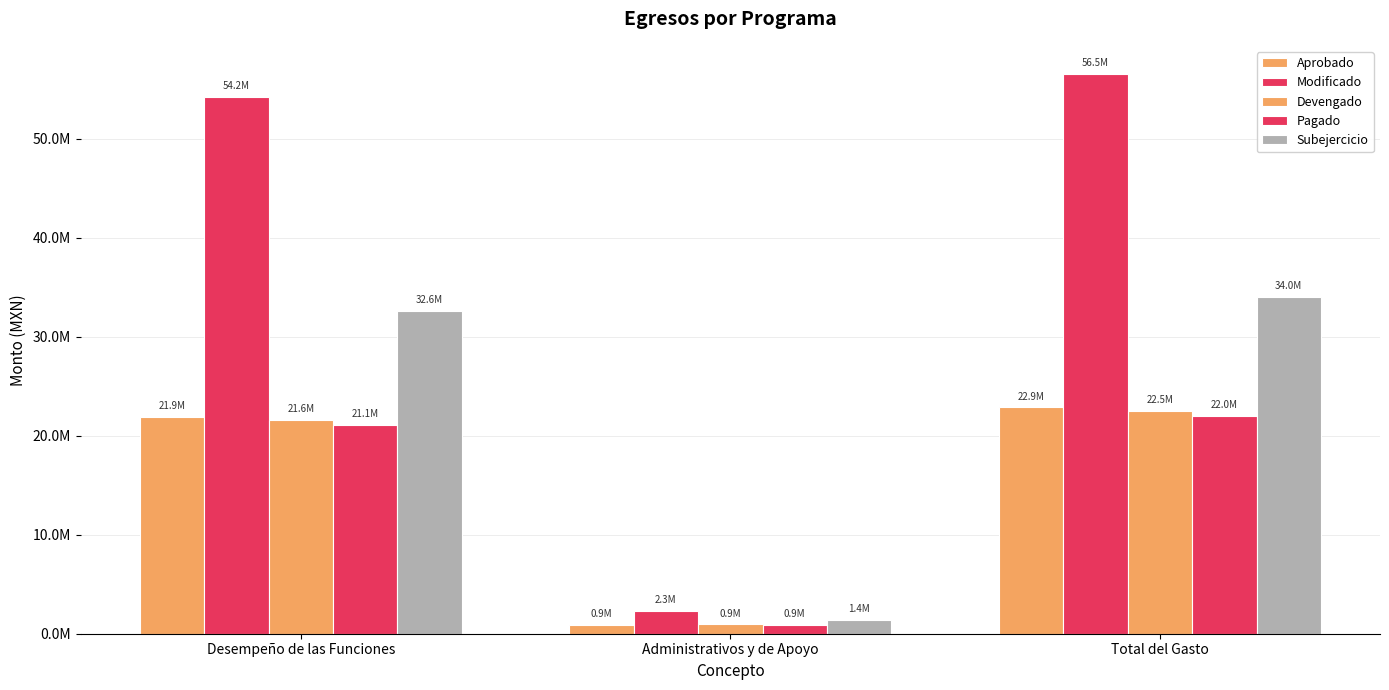

Rank the series at Total del Gasto from highest to lowest value.

Modificado, Subejercicio, Aprobado, Devengado, Pagado